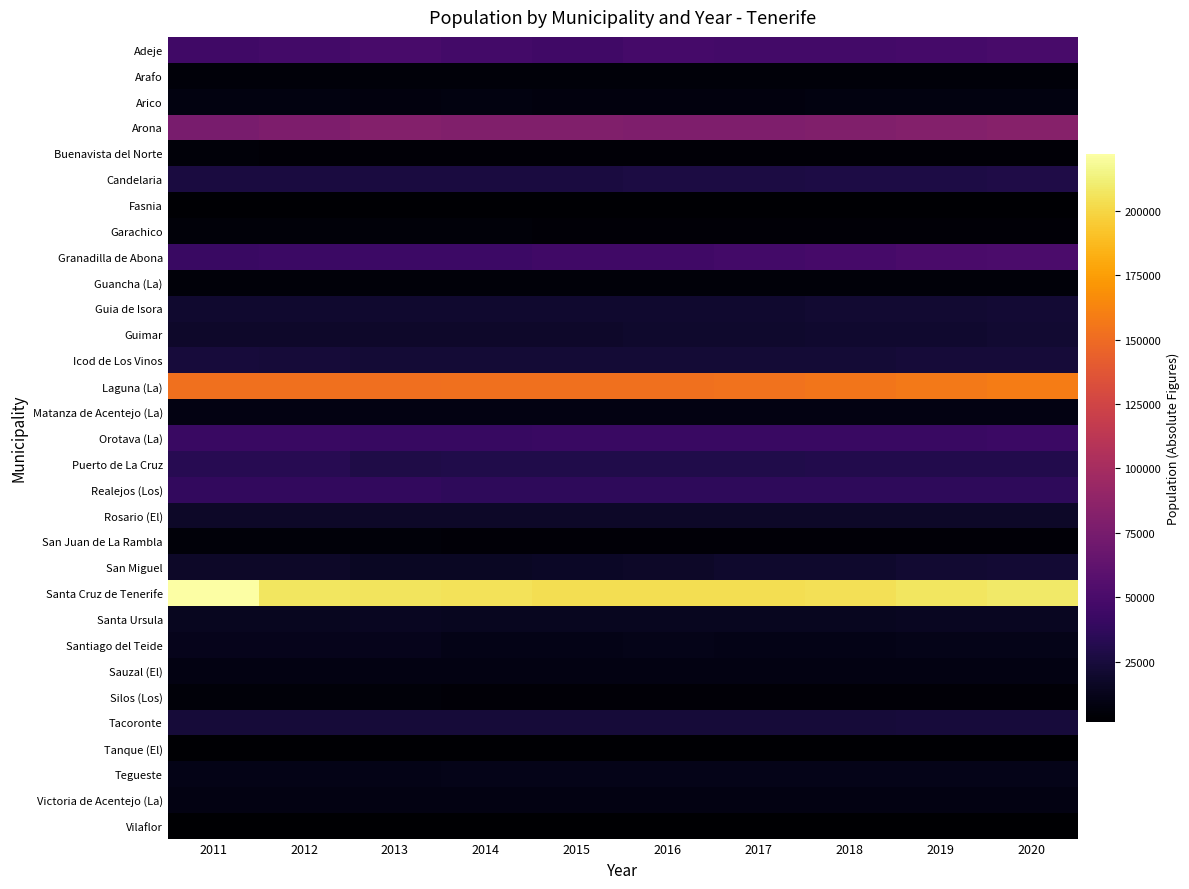

Reading left to right, what are all the values shown in this chart?

Adeje: 2011=45134	2012=46894	2013=49387	2014=46667	2015=45405	2016=47316	2017=46833	2018=47280	2019=47869	2020=49030
Arafo: 2011=5536	2012=5507	2013=5497	2014=5464	2015=5499	2016=5458	2017=5531	2018=5562	2019=5551	2020=5593
Arico: 2011=7924	2012=8090	2013=7392	2014=7670	2015=7327	2016=7423	2017=7594	2018=7831	2019=7988	2020=8111
Arona: 2011=75339	2012=77718	2013=80987	2014=79890	2015=79928	2016=79172	2017=78930	2018=79448	2019=81216	2020=82777
Buenavista del Norte: 2011=5103	2012=4916	2013=4961	2014=4884	2015=4859	2016=4832	2017=4797	2018=4755	2019=4778	2020=4786
Candelaria: 2011=25957	2012=26290	2013=26134	2014=26543	2015=26490	2016=26746	2017=27149	2018=27641	2019=27985	2020=28383
Fasnia: 2011=3015	2012=2963	2013=2873	2014=2846	2015=2820	2016=2783	2017=2743	2018=2768	2019=2786	2020=2818
Garachico: 2011=5327	2012=5090	2013=5086	2014=5169	2015=4966	2016=4916	2017=4827	2018=4819	2019=4871	2020=4869
Granadilla de Abona: 2011=41555	2012=42545	2013=43608	2014=43455	2015=44846	2016=45332	2017=46816	2018=48374	2019=50146	2020=51233
Guancha (La): 2011=5455	2012=5441	2013=5448	2014=5482	2015=5433	2016=5423	2017=5426	2018=5428	2019=5520	2020=5540
Guia de Isora: 2011=20396	2012=20387	2013=20537	2014=20061	2015=20373	2016=20460	2017=20537	2018=20991	2019=21368	2020=21796
Guimar: 2011=18131	2012=18445	2013=18589	2014=18751	2015=18777	2016=19000	2017=19273	2018=19739	2019=20190	2020=20662
Icod de Los Vinos: 2011=24147	2012=23726	2013=23092	2014=22913	2015=22659	2016=22606	2017=22558	2018=22749	2019=23254	2020=23316
Laguna (La): 2011=153187	2012=153224	2013=151718	2014=153009	2015=152843	2016=153111	2017=153655	2018=155549	2019=157503	2020=158911
Matanza de Acentejo (La): 2011=8655	2012=8806	2013=8944	2014=8745	2015=8752	2016=8772	2017=8854	2018=8956	2019=9061	2020=9059
Orotava (La): 2011=41706	2012=41726	2013=41255	2014=41179	2015=41317	2016=41294	2017=41500	2018=41833	2019=42029	2020=42187
Puerto de La Cruz: 2011=32817	2012=32665	2013=28929	2014=29435	2015=29412	2016=29497	2017=30036	2018=30483	2019=30468	2020=30492
Realejos (Los): 2011=38015	2012=38028	2013=37970	2014=36860	2015=36276	2016=36149	2017=36218	2018=36405	2019=36402	2020=36727
Rosario (El): 2011=17383	2012=17330	2013=17465	2014=17329	2015=17277	2016=17191	2017=17312	2018=17352	2019=17370	2020=17496
San Juan de La Rambla: 2011=5093	2012=5103	2013=5110	2014=5053	2015=4958	2016=4910	2017=4828	2018=4799	2019=4828	2020=4873
San Miguel: 2011=17130	2012=17555	2013=16099	2014=16221	2015=17090	2016=17870	2017=18887	2018=19672	2019=20886	2020=21621
Santa Cruz de Tenerife: 2011=222271	2012=206965	2013=206593	2014=205279	2015=203811	2016=203585	2017=203692	2018=204856	2019=207312	2020=209194
Santa Ursula: 2011=14333	2012=14374	2013=14545	2014=14296	2015=14246	2016=14125	2017=14189	2018=14445	2019=14679	2020=14953
Santiago del Teide: 2011=12274	2012=12392	2013=12634	2014=10468	2015=10690	2016=11338	2017=10576	2018=10755	2019=11111	2020=11281
Sauzal (El): 2011=9065	2012=9037	2013=9076	2014=8998	2015=8930	2016=8873	2017=8873	2018=8947	2019=8934	2020=8940
Silos (Los): 2011=5257	2012=5119	2013=5082	2014=4727	2015=4805	2016=4786	2017=4848	2018=4757	2019=4693	2020=4743
Tacoronte: 2011=23699	2012=23718	2013=23805	2014=23929	2015=23893	2016=23772	2017=23812	2018=23961	2019=24134	2020=24201
Tanque (El): 2011=2903	2012=2848	2013=2815	2014=2775	2015=2698	2016=2658	2017=2650	2018=2670	2019=2763	2020=2852
Tegueste: 2011=10874	2012=10904	2013=11078	2014=11097	2015=11107	2016=11114	2017=11108	2018=11203	2019=11294	2020=11287
Victoria de Acentejo (La): 2011=9043	2012=9049	2013=9069	2014=9026	2015=9026	2016=8969	2017=8969	2018=9040	2019=9185	2020=9158
Vilaflor: 2011=1831	2012=1825	2013=1804	2014=1715	2015=1671	2016=1630	2017=1615	2018=1645	2019=1667	2020=1715